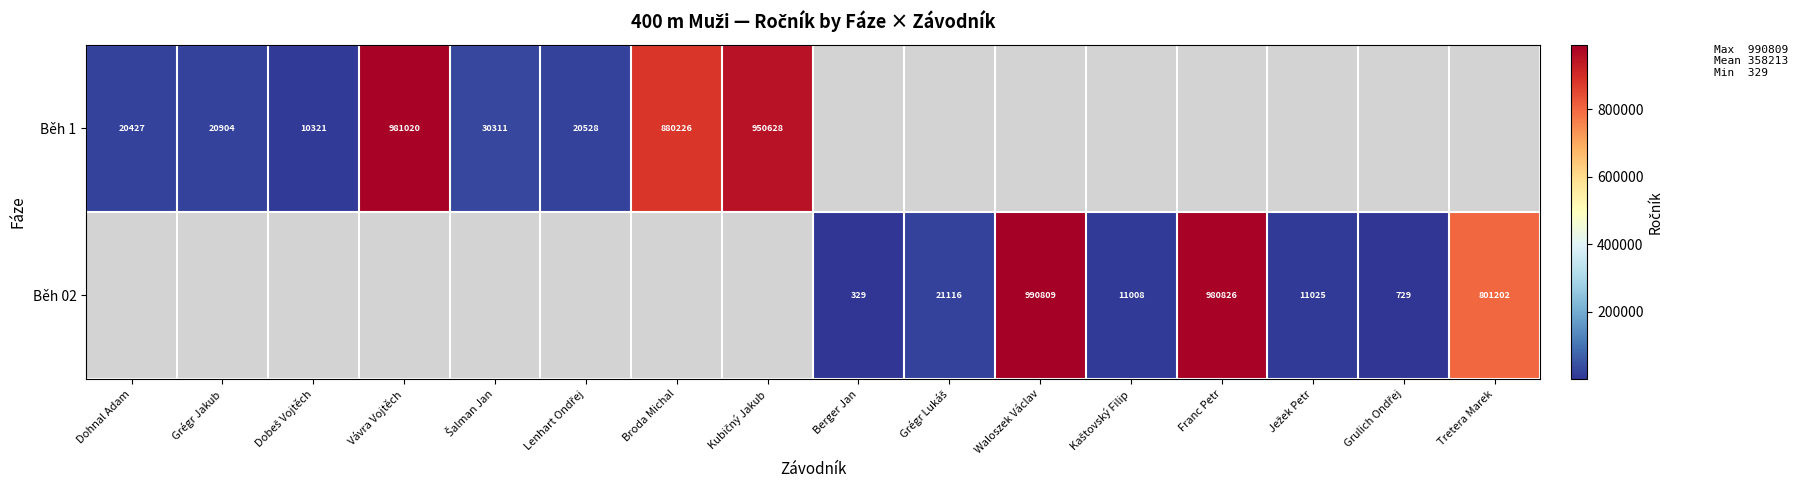

At how many categories does at least one series exceed 822861?

5